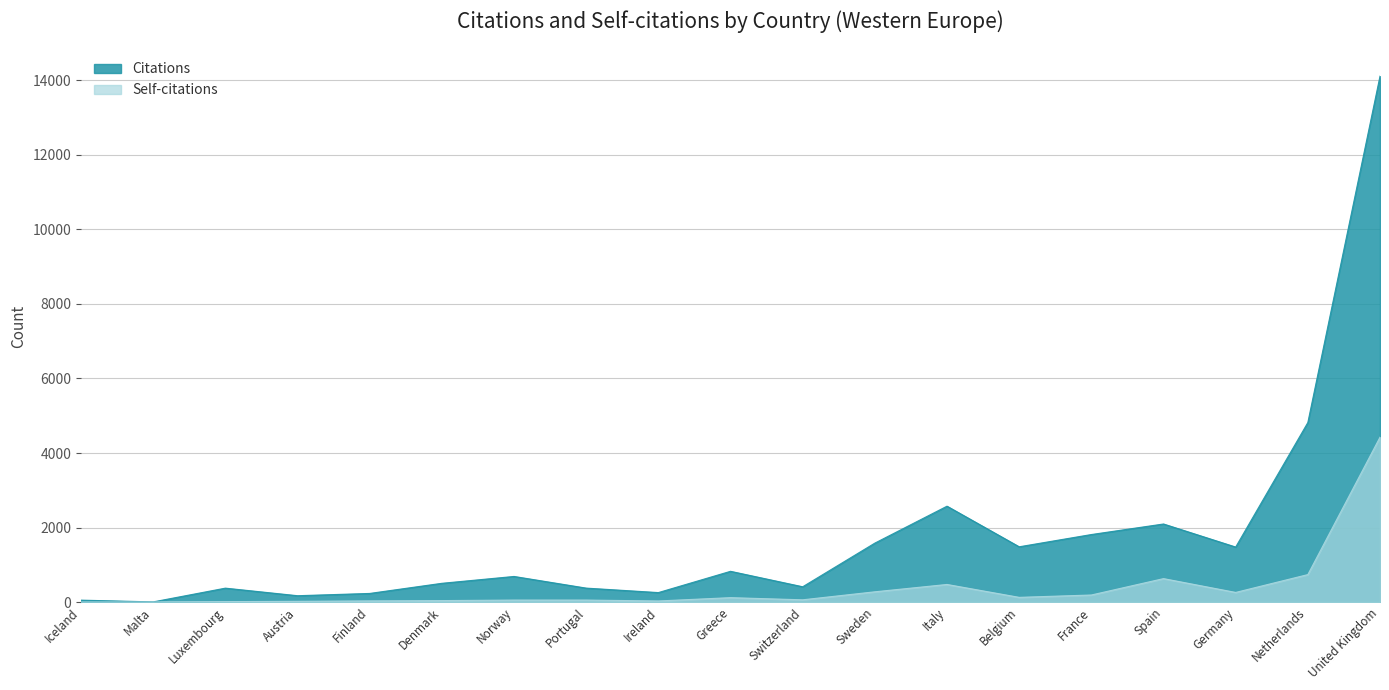

What is the total value across all series at Denmark?

542